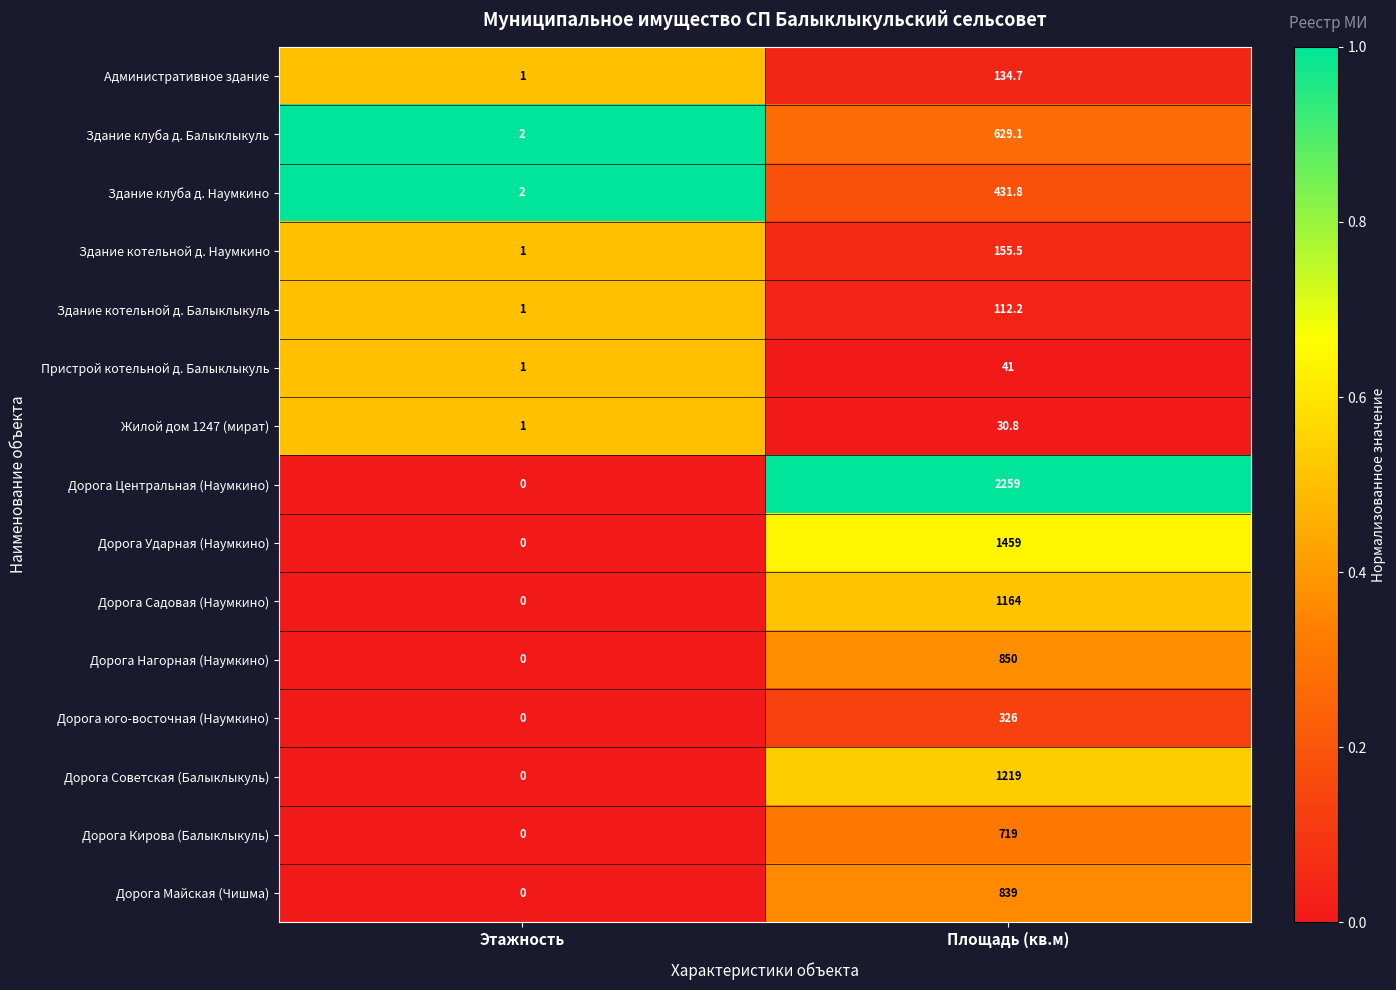

Rank the series at Площадь (кв.м) from highest to lowest value.

Дорога Центральная (Наумкино), Дорога Ударная (Наумкино), Дорога Советская (Балыклыкуль), Дорога Садовая (Наумкино), Дорога Нагорная (Наумкино), Дорога Майская (Чишма), Дорога Кирова (Балыклыкуль), Здание клуба д. Балыклыкуль, Здание клуба д. Наумкино, Дорога юго-восточная (Наумкино), Здание котельной д. Наумкино, Административное здание, Здание котельной д. Балыклыкуль, Пристрой котельной д. Балыклыкуль, Жилой дом 1247 (мират)